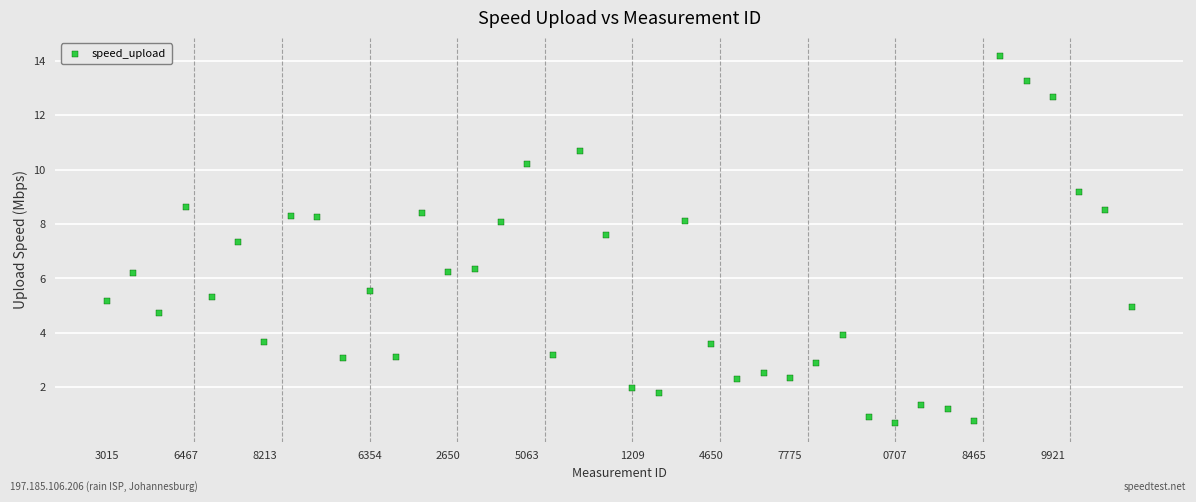

What is the range of Y values (max minus min)?

13.5